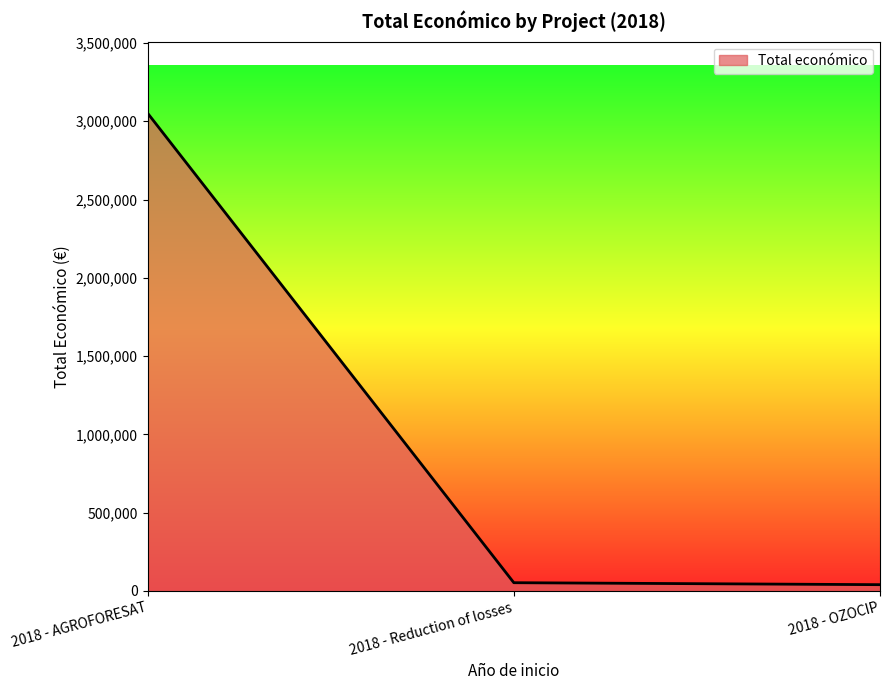

At which label is the value closest to 1545511?

2018 - Reduction of losses